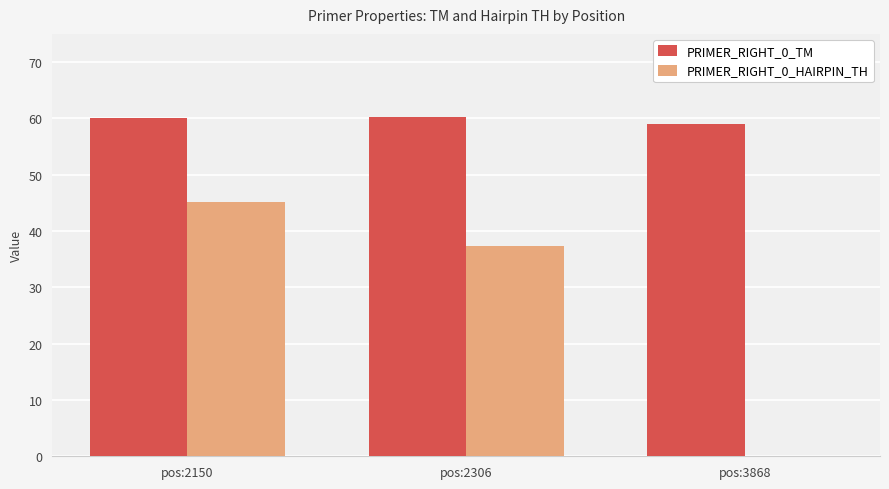

What is the maximum value shown in the chart?

60.2